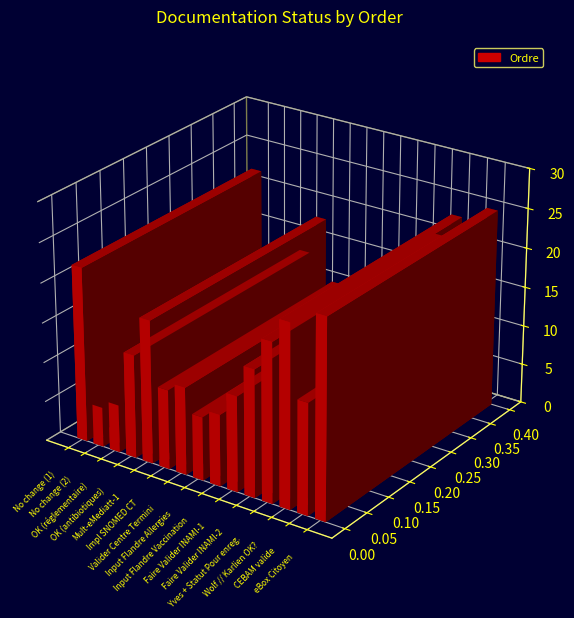

Is it true that the value at Input Flandre ? is 9?

True